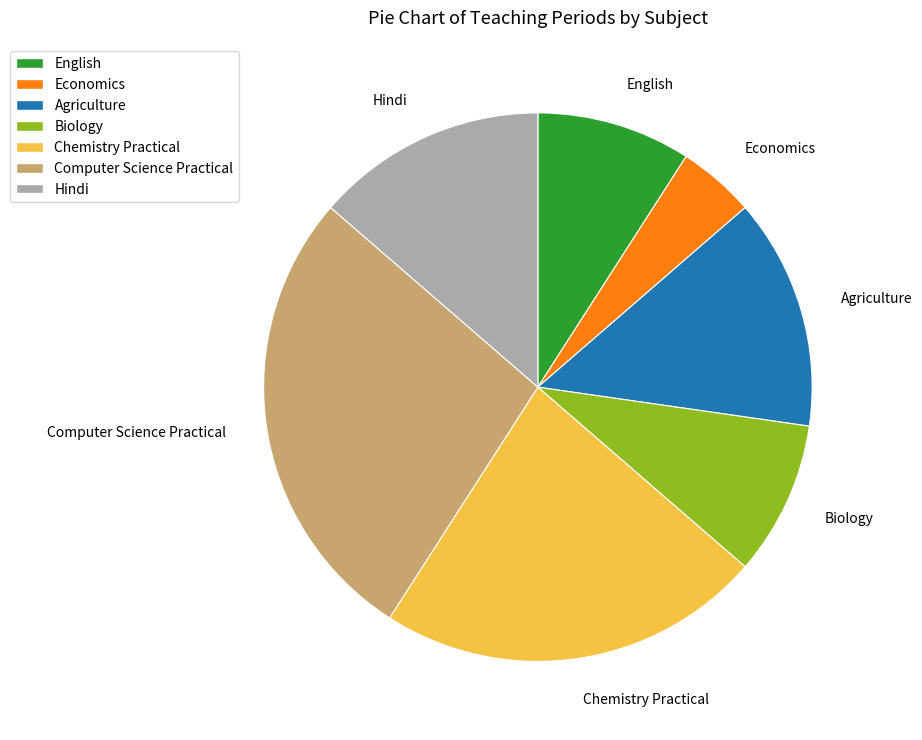

True or false: Economics accounts for 19% of the total.

False